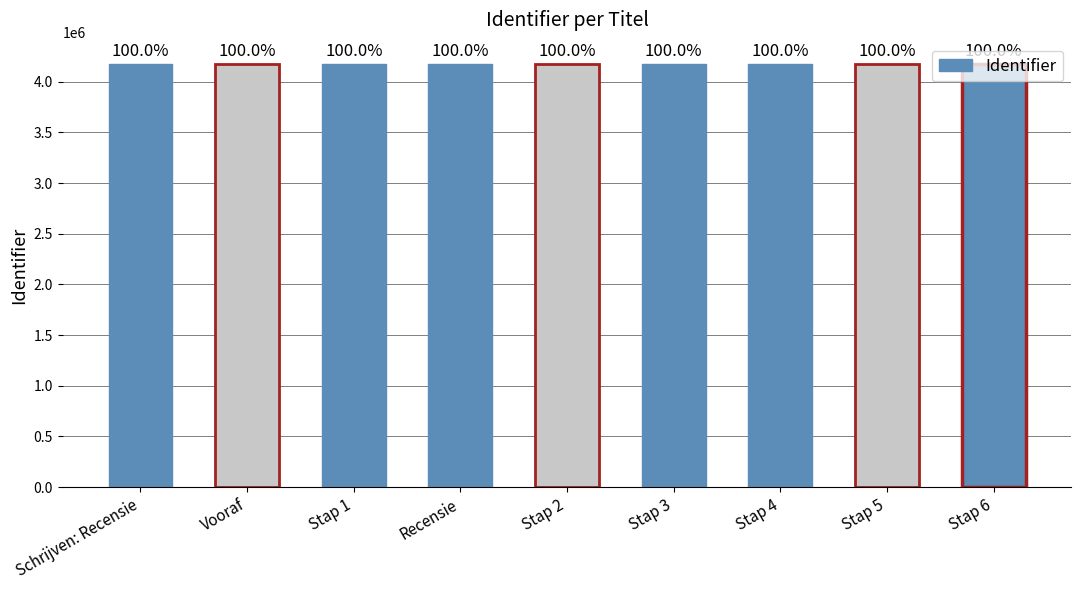

Does the chart contain any negative values?

No